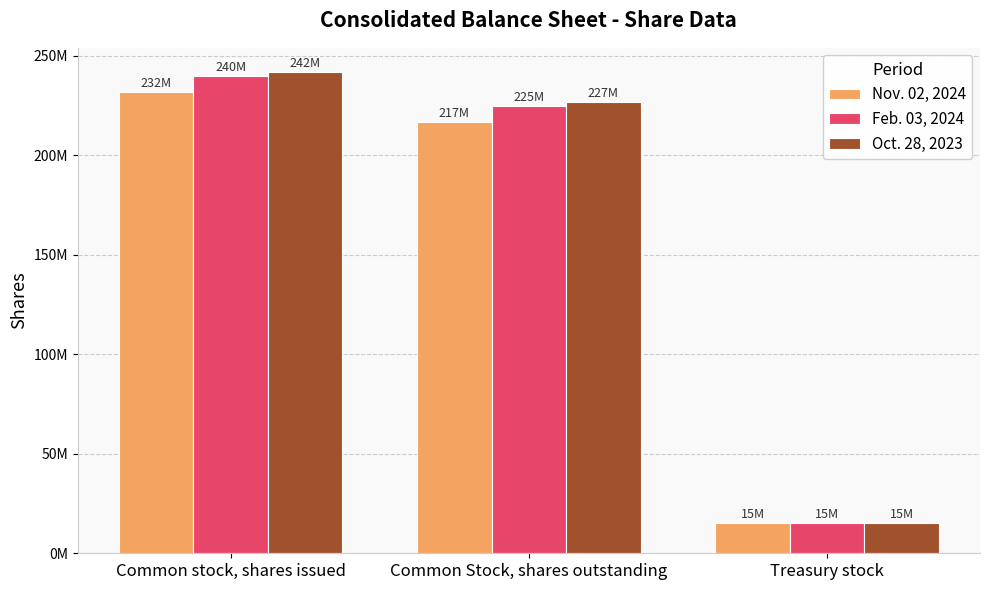

What is the value of the Oct. 28, 2023 bar at the 3rd from the left?

15000000